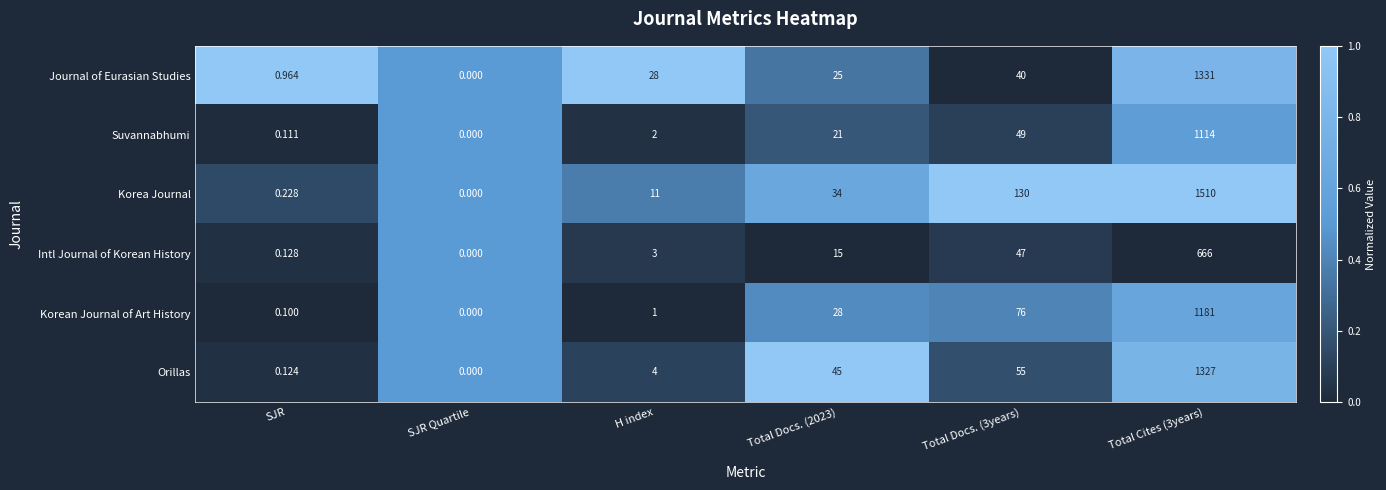

Which label corresponds to the smallest value in the chart?

SJR Quartile